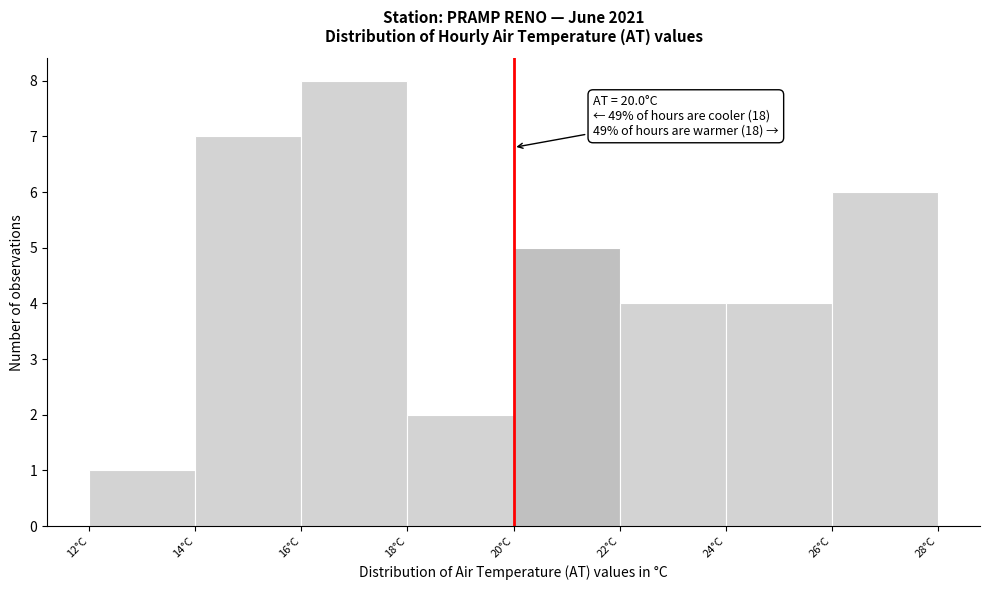

Over which range of the x-axis is the bar tallest?

16 to 18